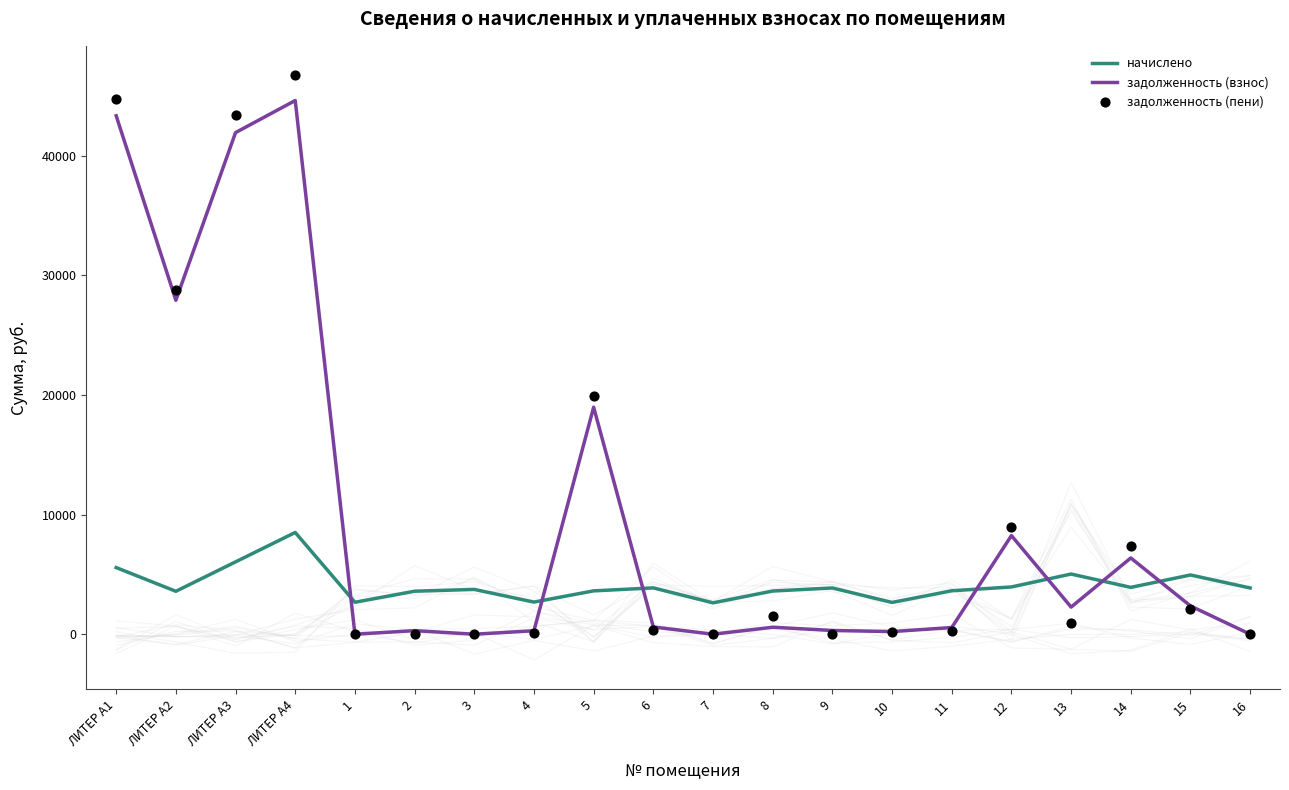

Is the value of задолженность (пени) at 6 greater than the value of задолженность (взнос) at 9?

Yes